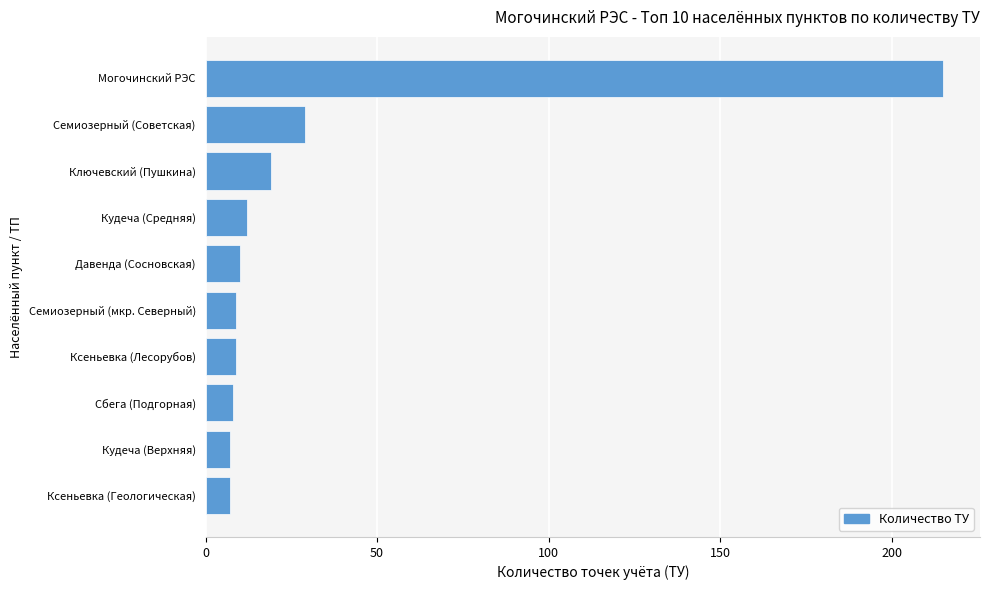

What is the difference between the values at Ксеньевка (Лесорубов) and Ключевский (Пушкина)?

10